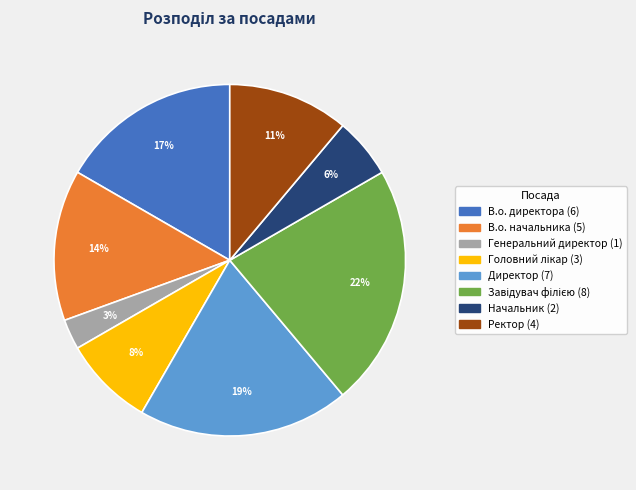

How many slices are in this pie chart?

8